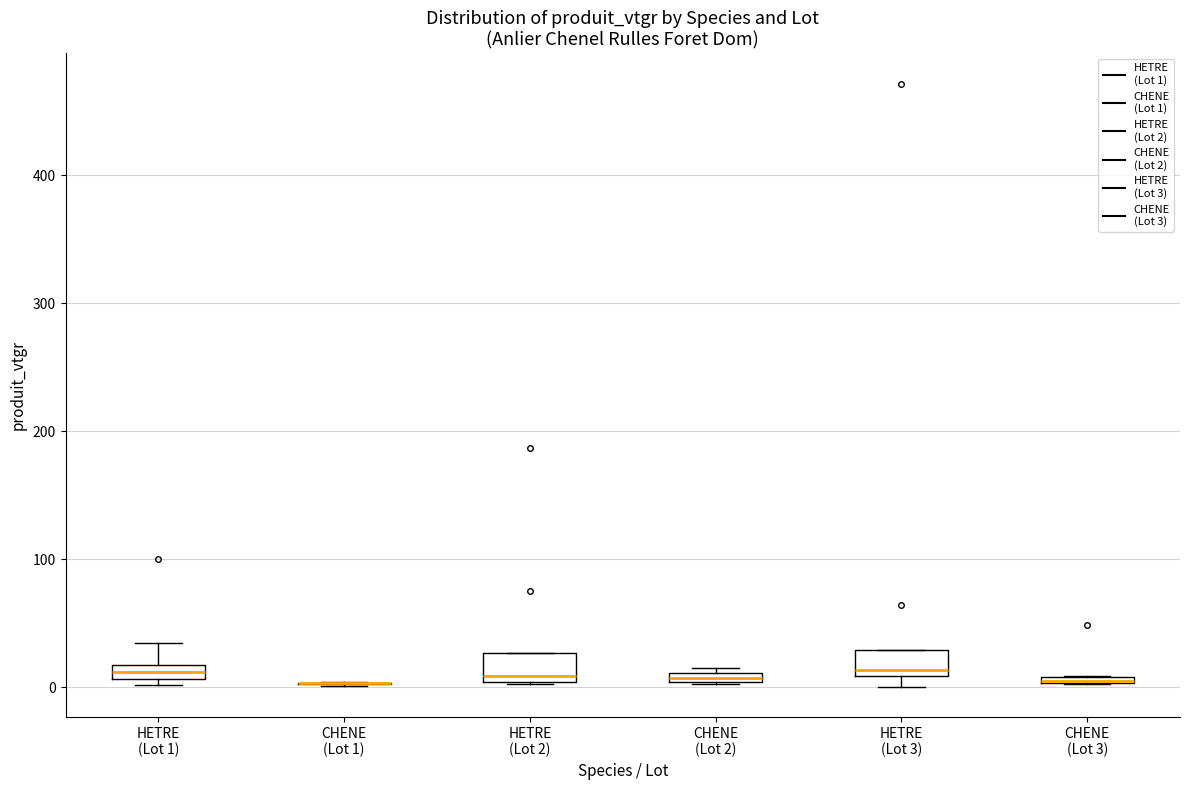

Where is the upper edge of the box for CHENE (Lot 2) on the y-axis? The values are not printed on the chart, so give them approximately, as read against the axis.

10